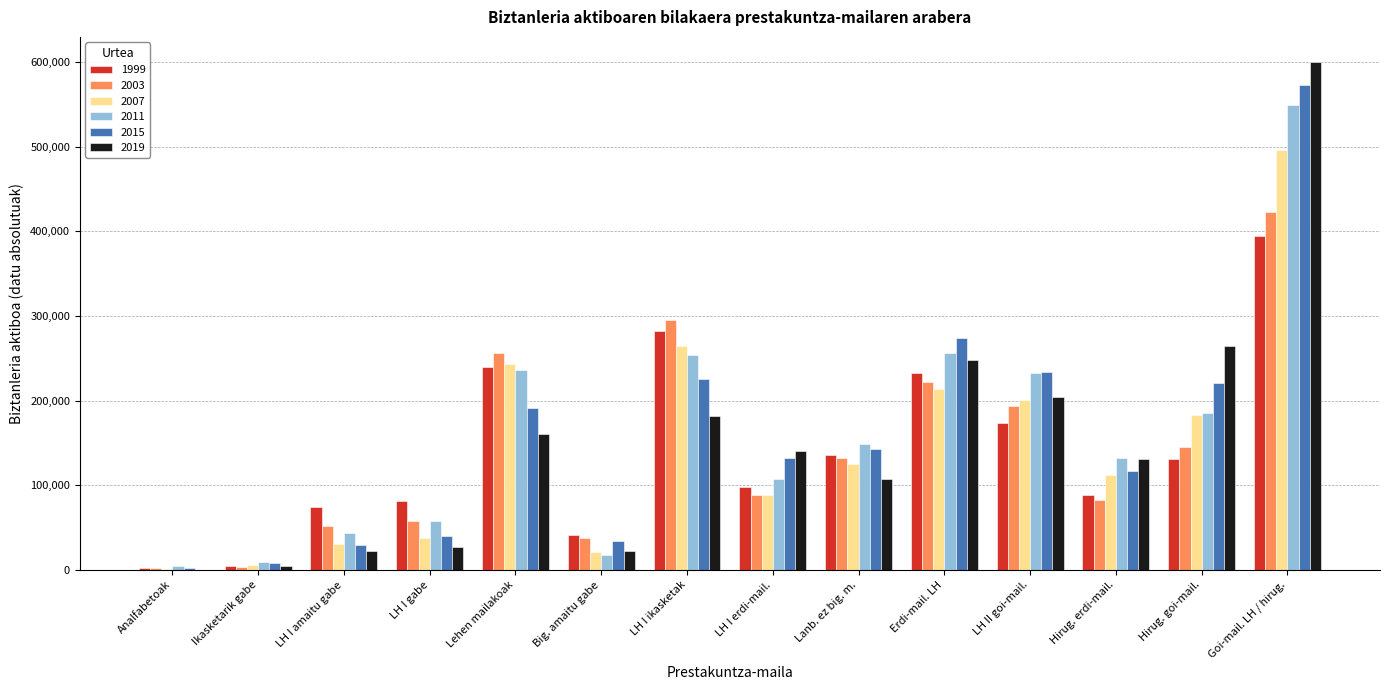

At which label does 2019 reach its peak?

Goi-mail. LH / hirug.